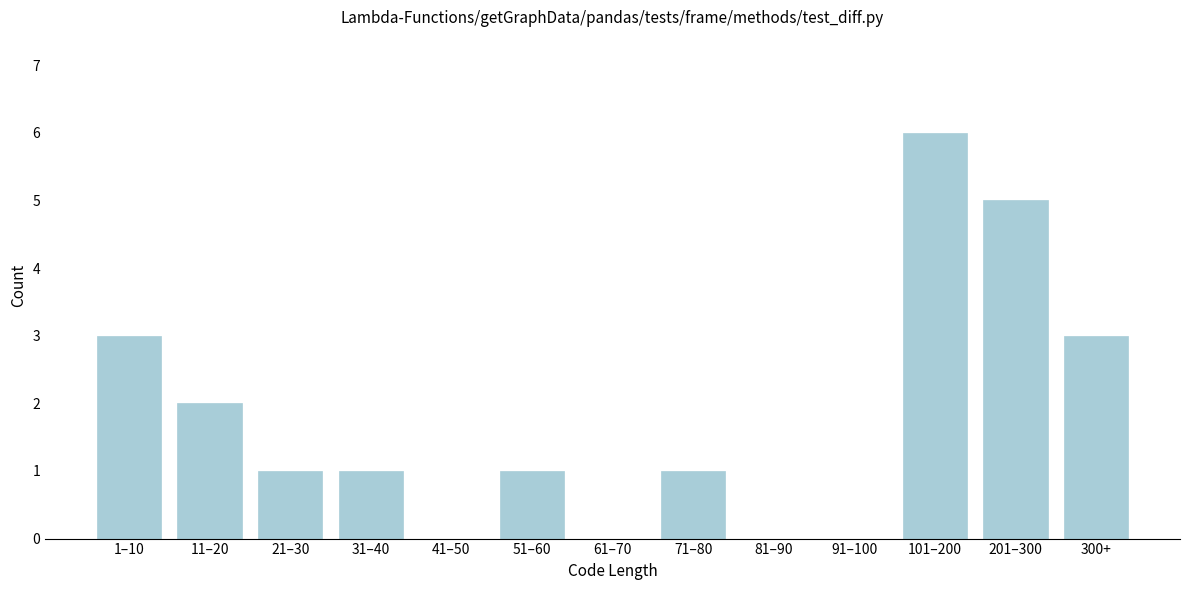

Reading left to right, transcribe all the data shown in this chart.

1–10=3	11–20=2	21–30=1	31–40=1	41–50=0	51–60=1	61–70=0	71–80=1	81–90=0	91–100=0	101–200=6	201–300=5	300+=3